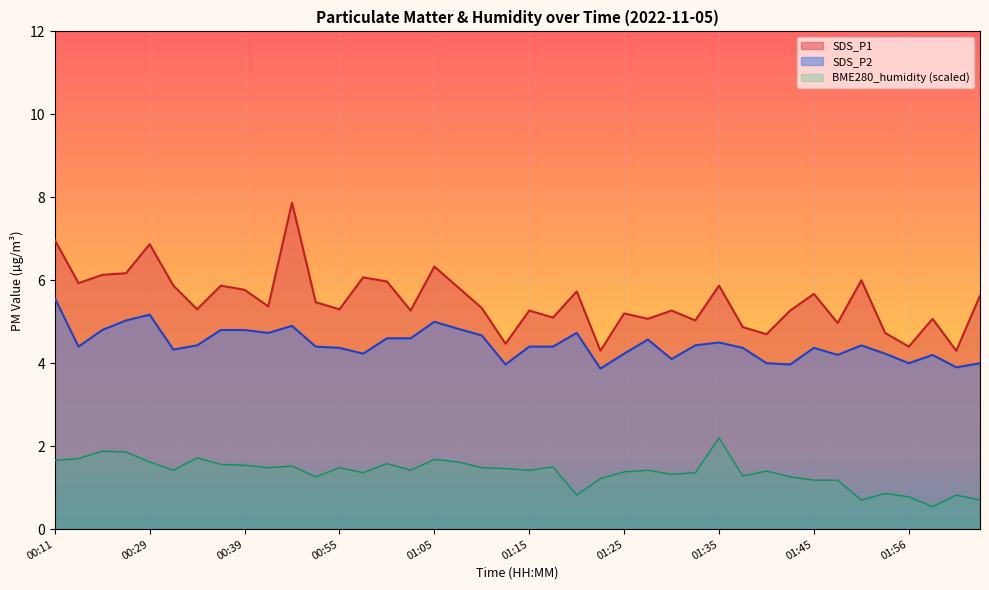

Where is the first local minimum for SDS_P1?

00:16